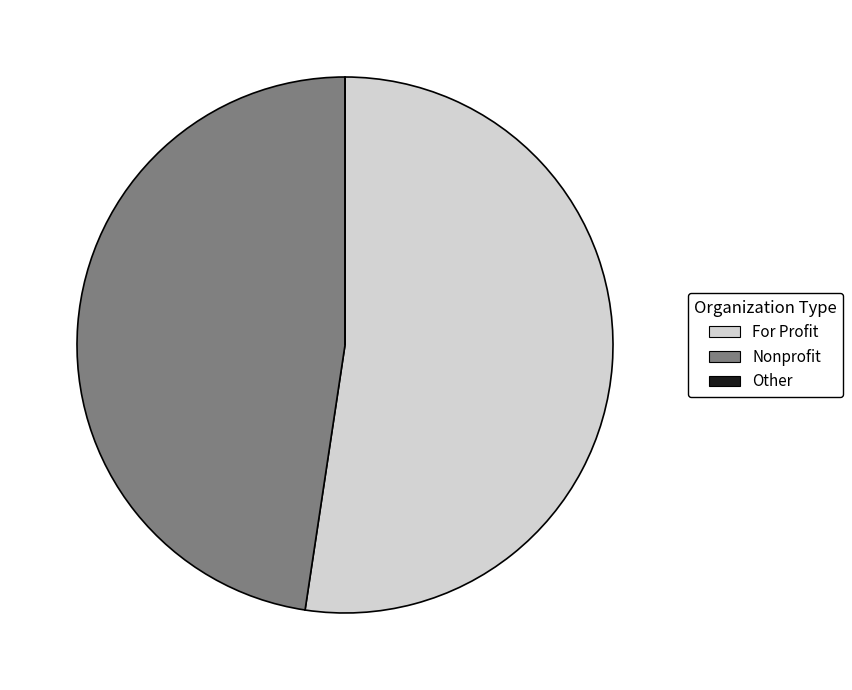

Approximately how many times larger is the value at Nonprofit compared to For Profit?

0.9